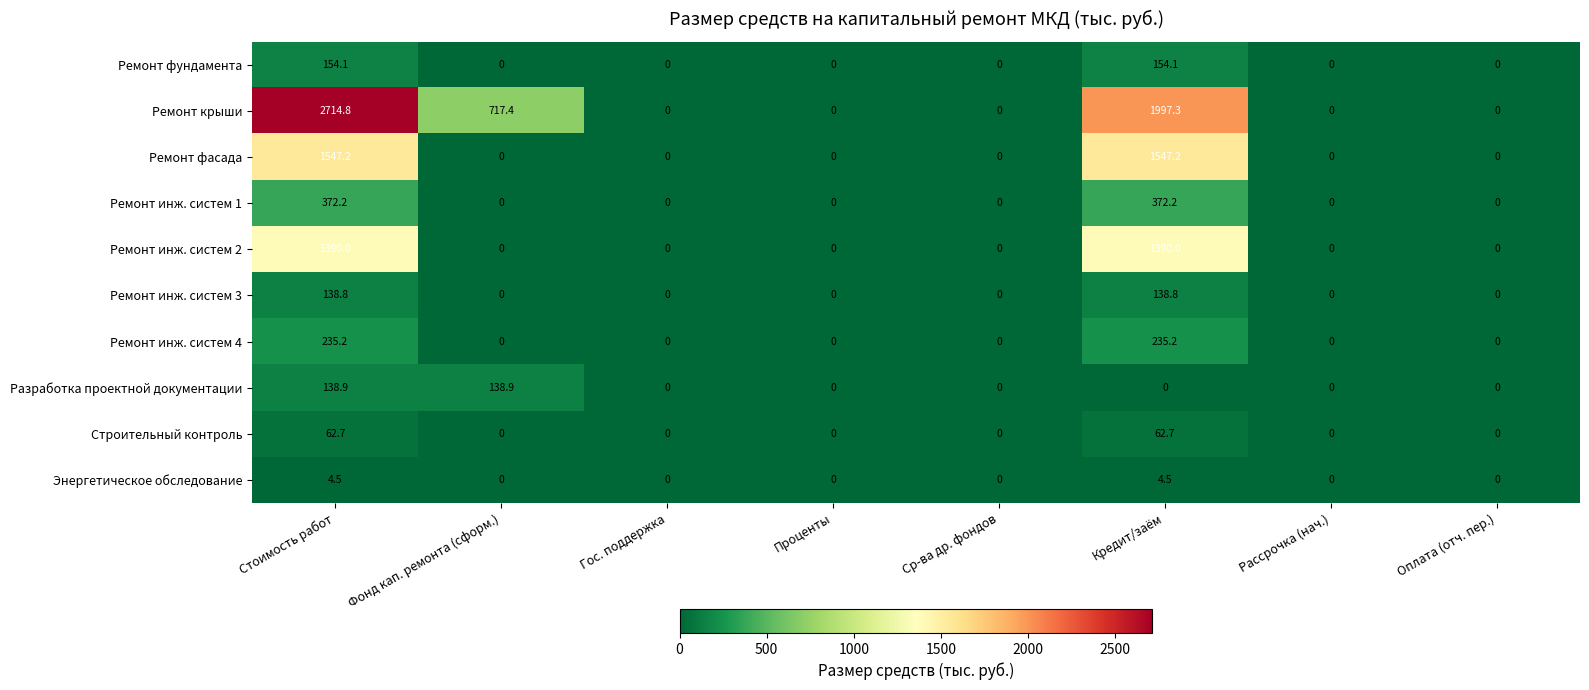

Which series has the largest total across all categories?

Ремонт крыши